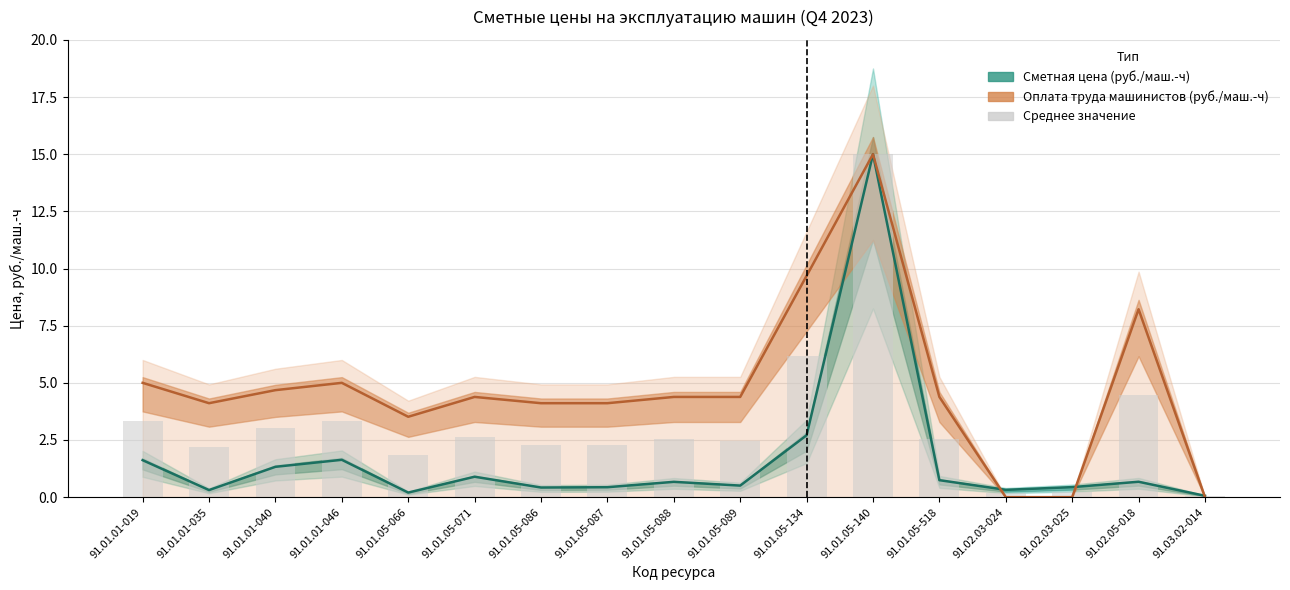

What is the sum of the Среднее значение values at 91.01.05-089 and 91.01.01-019?

5.8